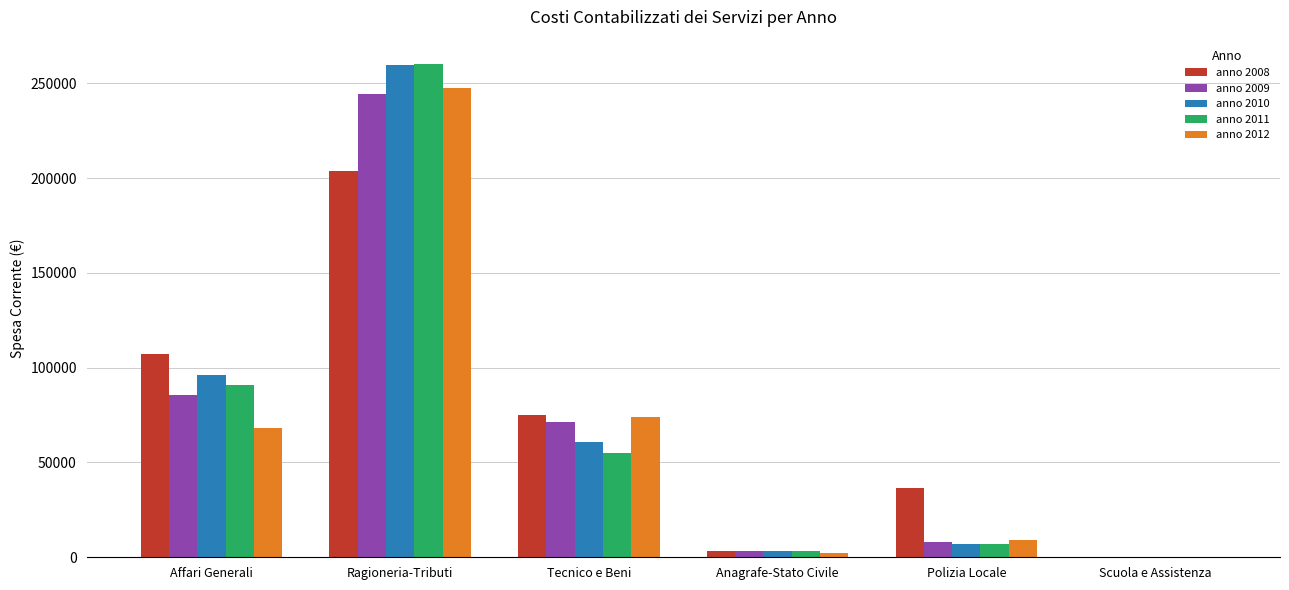

The value of anno 2011 at Polizia Locale is 7015.3. True or false?

True